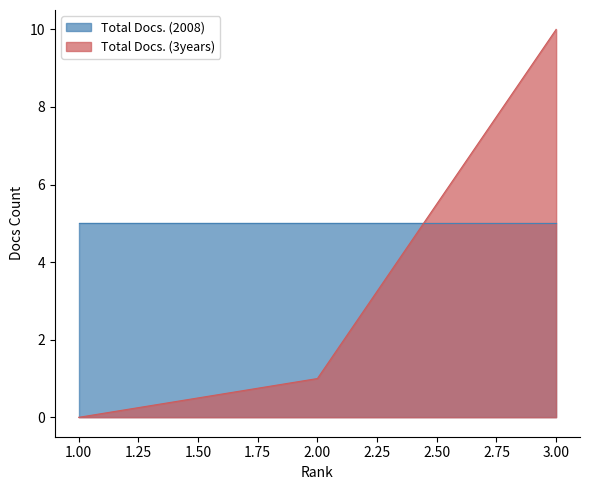

How many categories are shown in the chart?

3